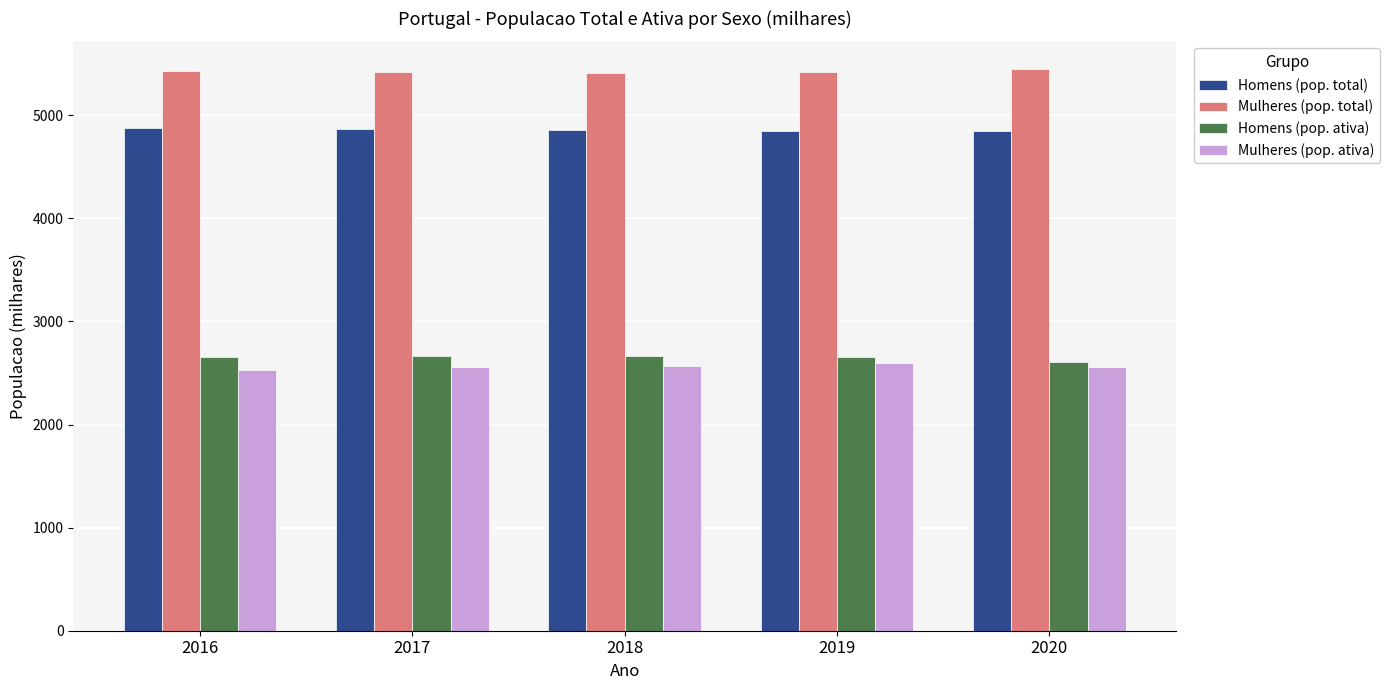

What is the maximum value shown in the chart?

5443.8